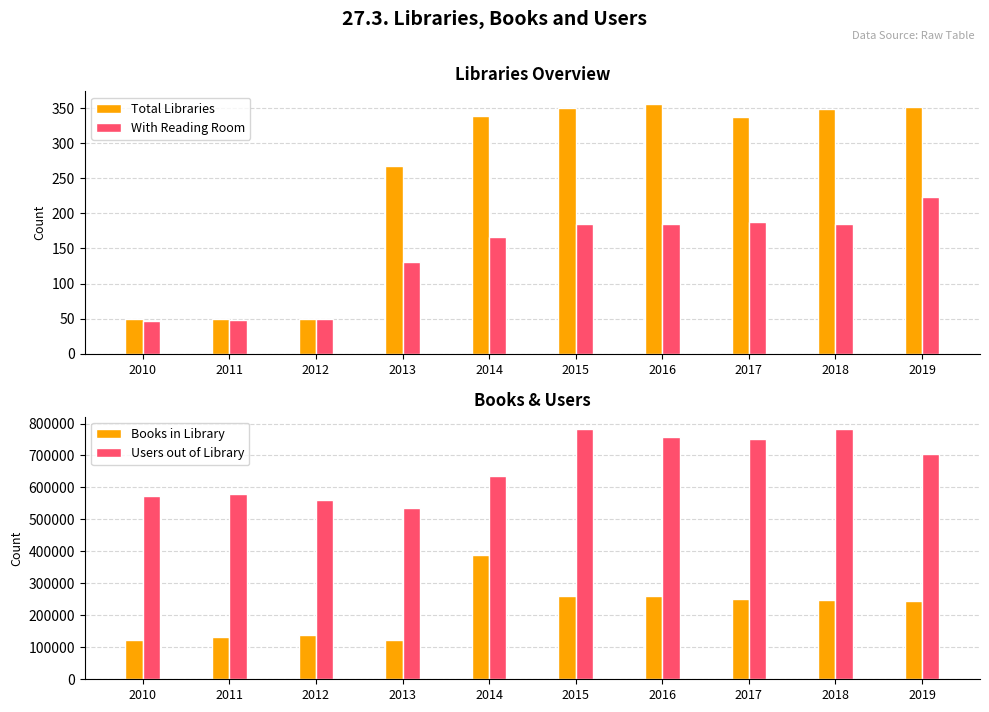

Which label corresponds to the smallest value in the chart?

2010